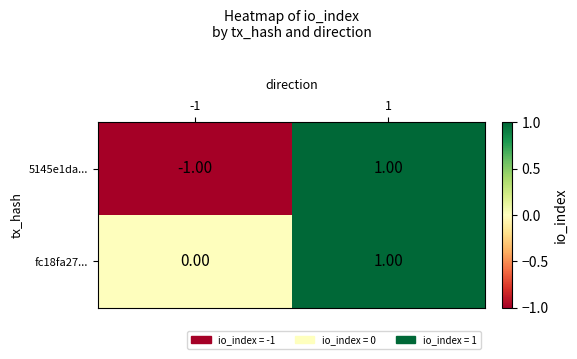

Which series has the widest spread of values?

5145e1da...